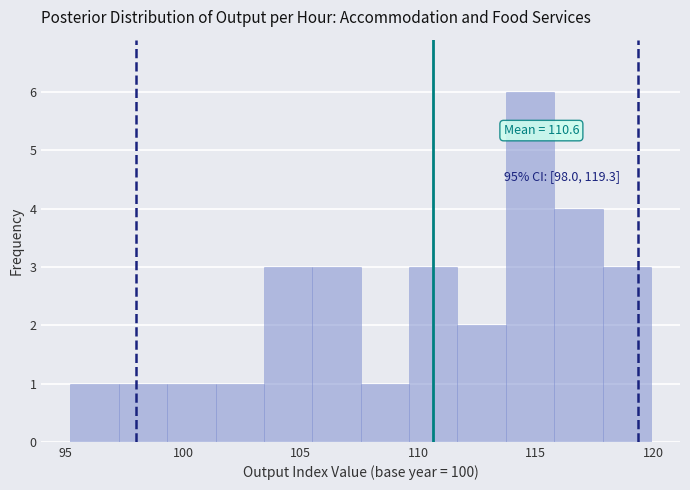

Which range on the x-axis has the tallest bar?

113.5 to 116.0